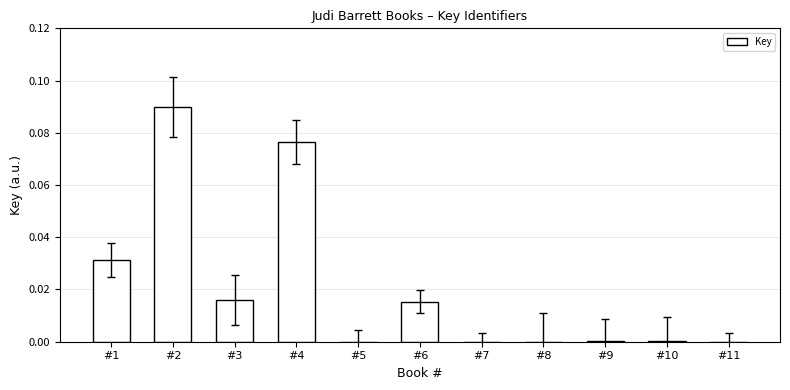

Is it true that the value at #8 is 0.0?

True